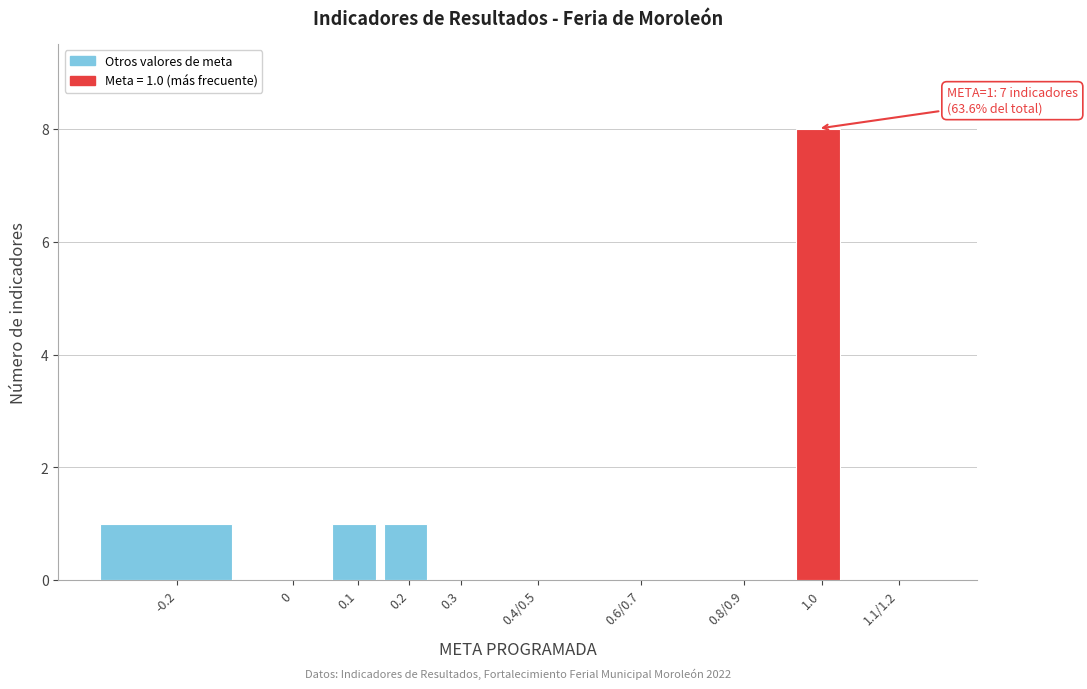

Reading left to right, extract all data points from this chart.

-0.2=1	0=0	0.1=1	0.2=1	0.3=0	0.4/0.5=0	0.6/0.7=0	0.8/0.9=0	1.0=8	1.1/1.2=0